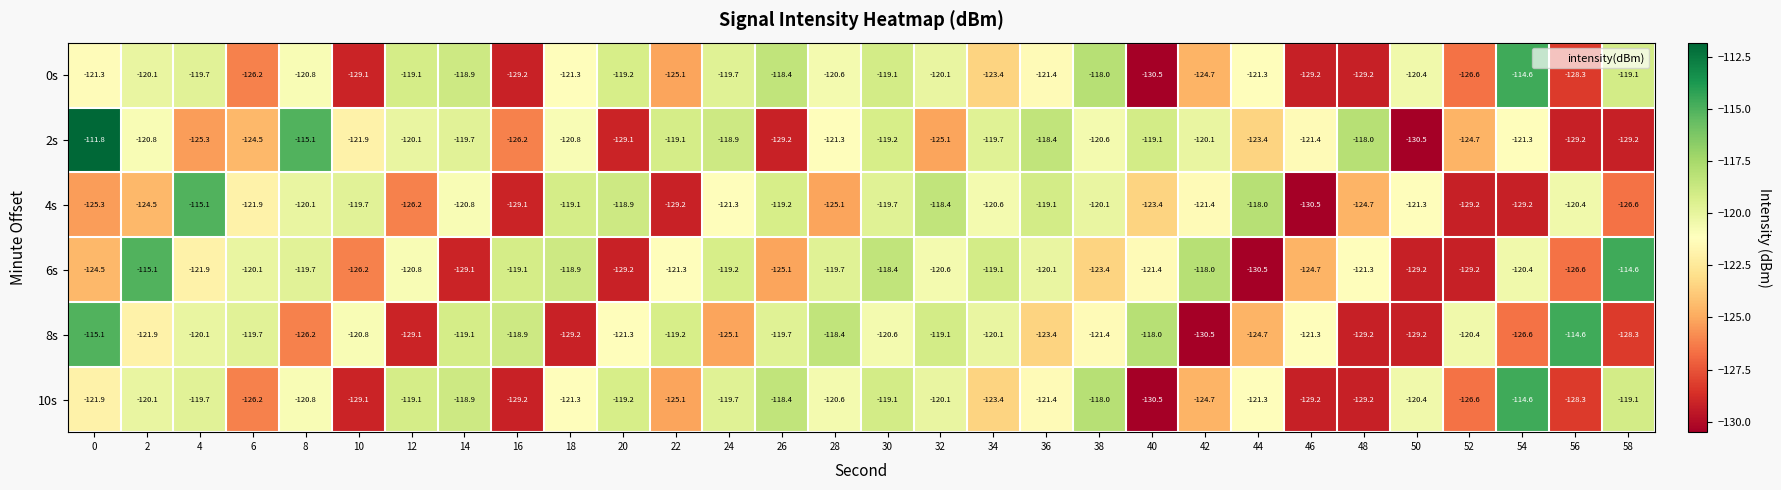

What is the total value across all series at 12?

-734.4